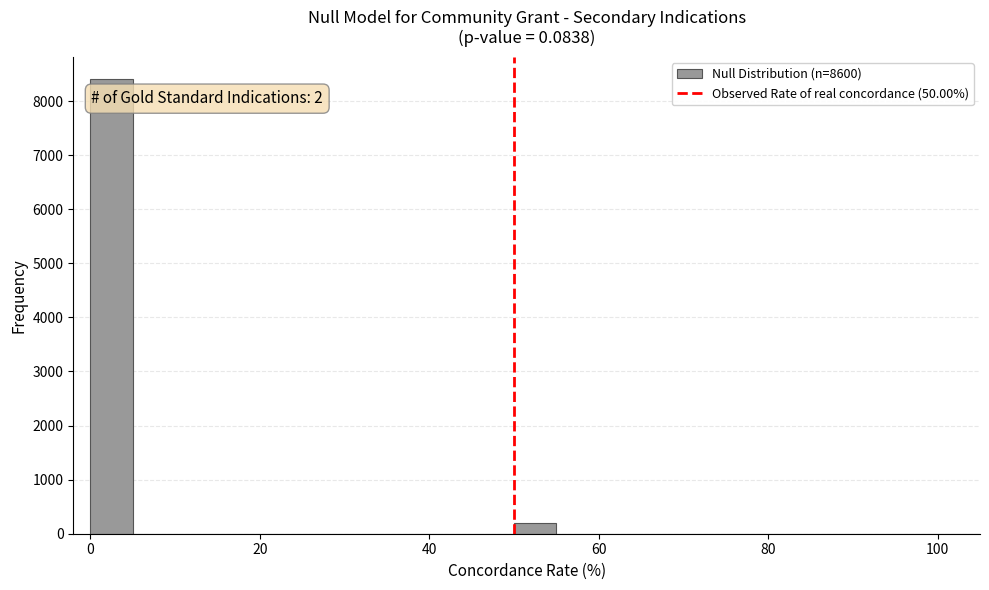

Read against the x-axis, roughly where is the centre of the tallest bar?

2